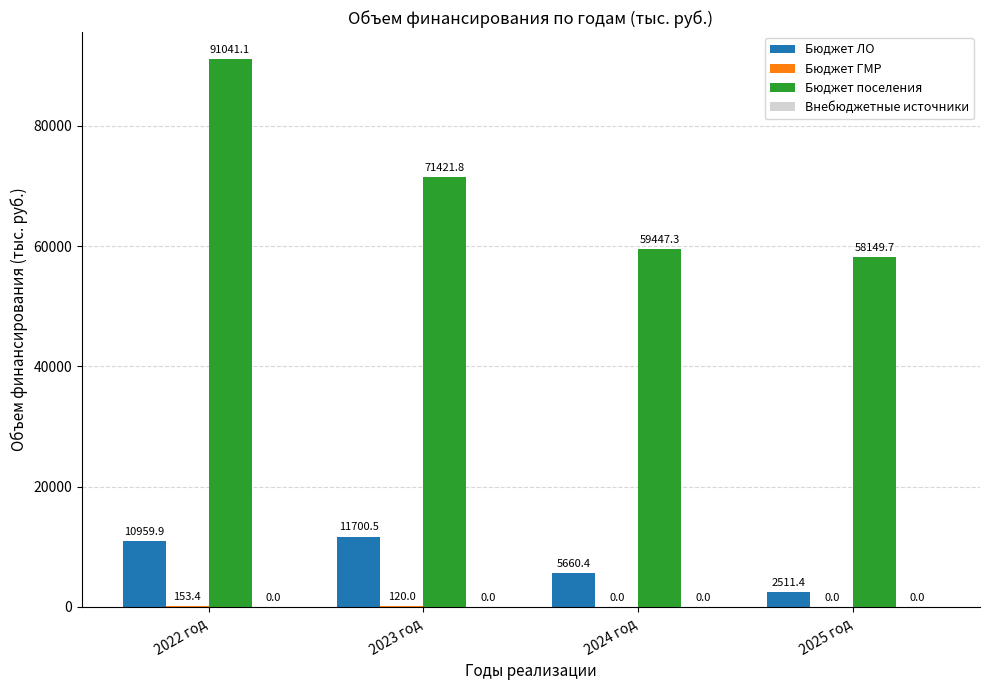

How many groups of bars are there?

4